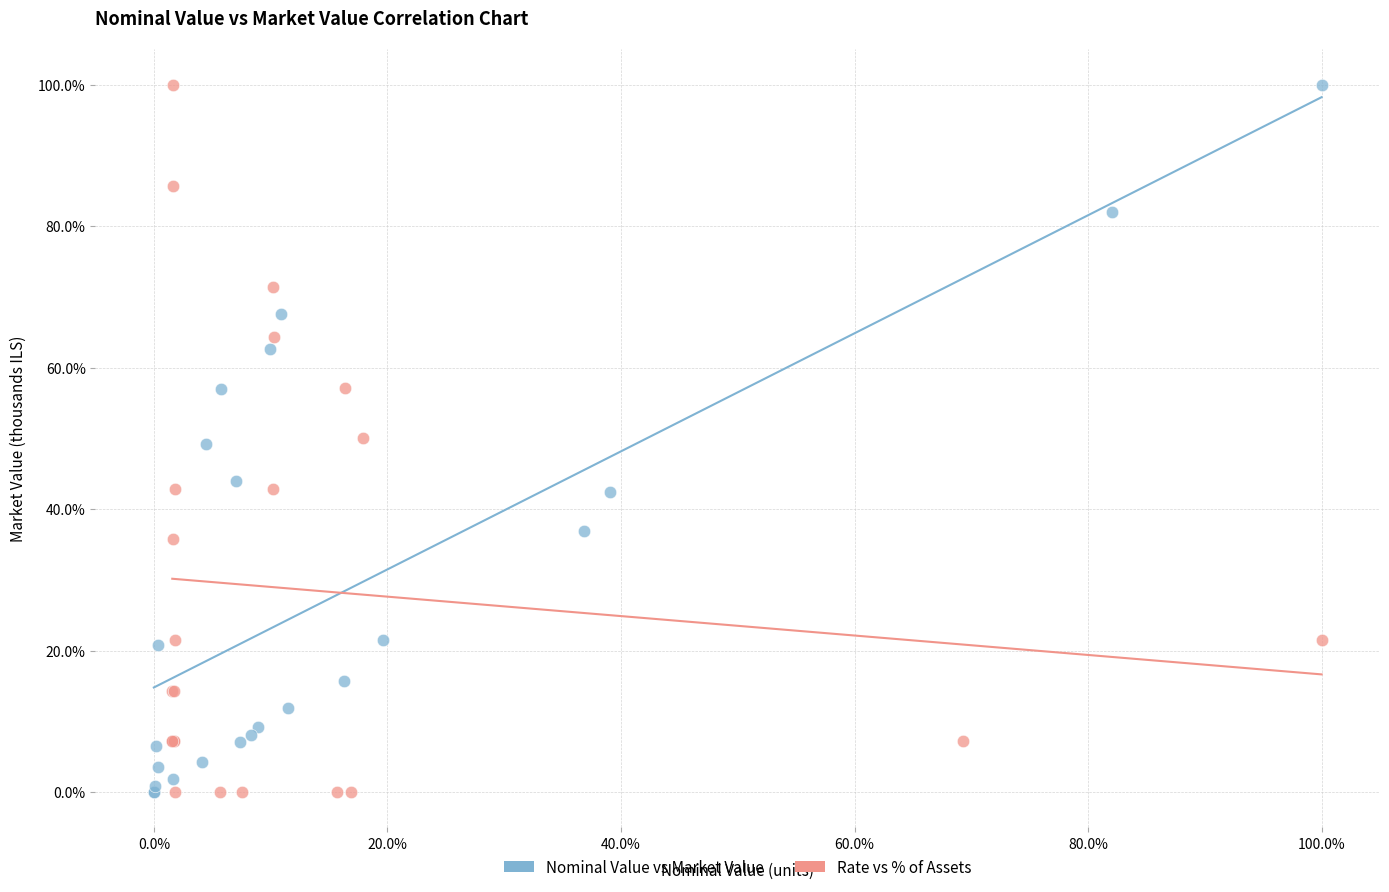

Which series has the widest spread of Y values?

Rate vs % of Assets